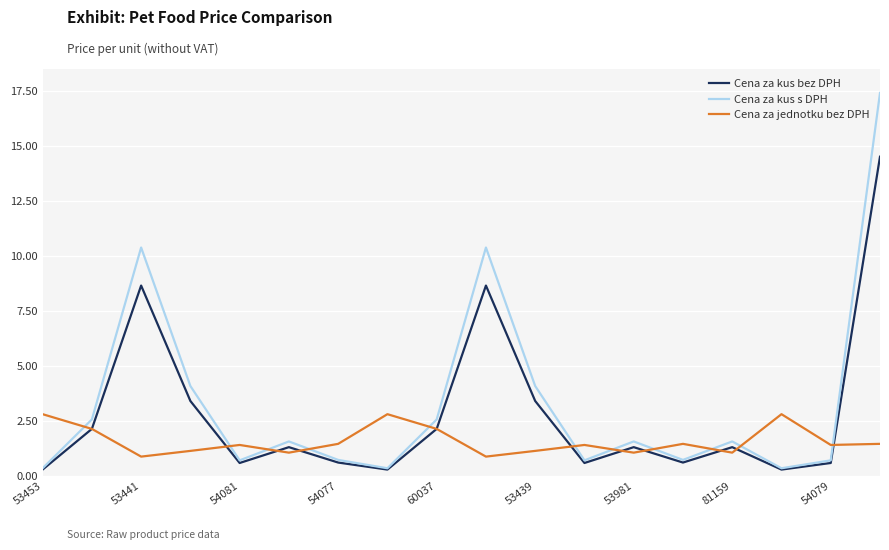

After their last crossing, which series has the higher values: Cena za jednotku bez DPH or Cena za kus s DPH?

Cena za kus s DPH